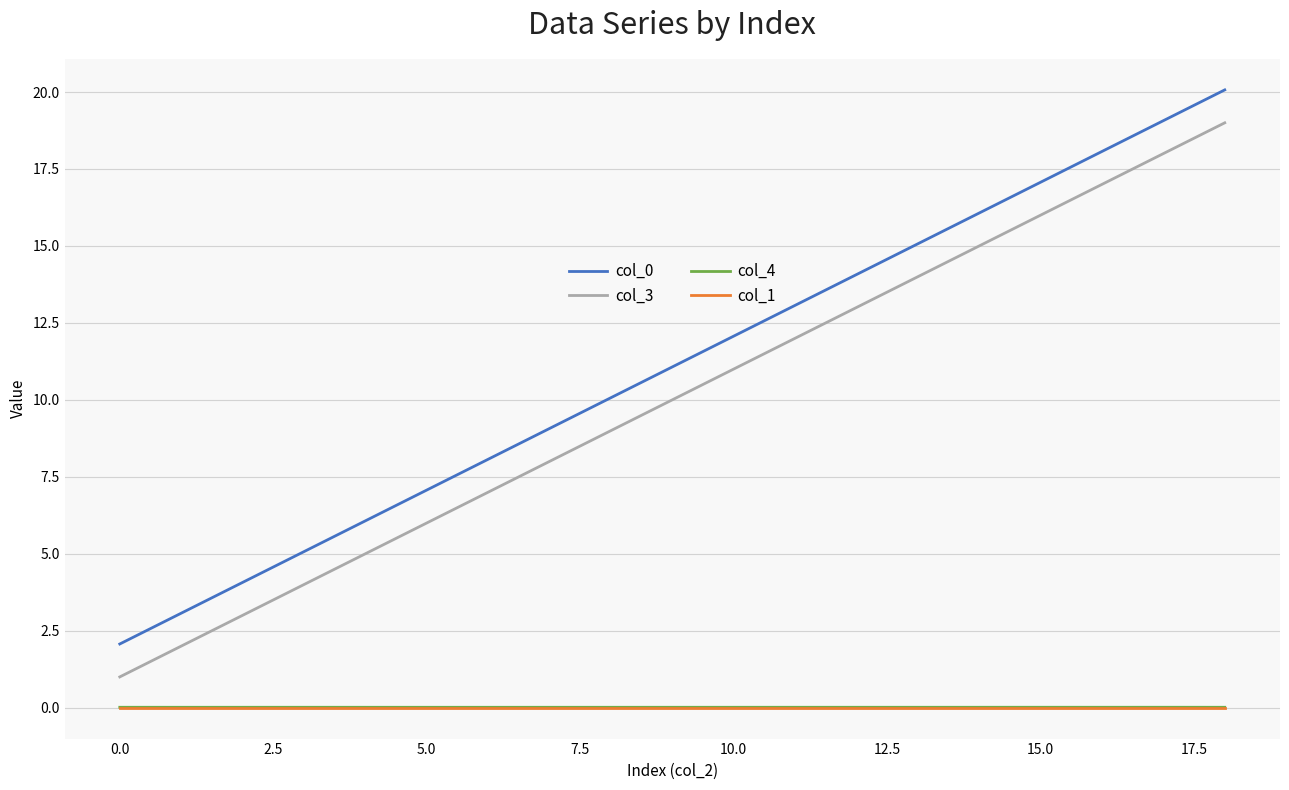

Is this an area chart (filled region under the line)?

No